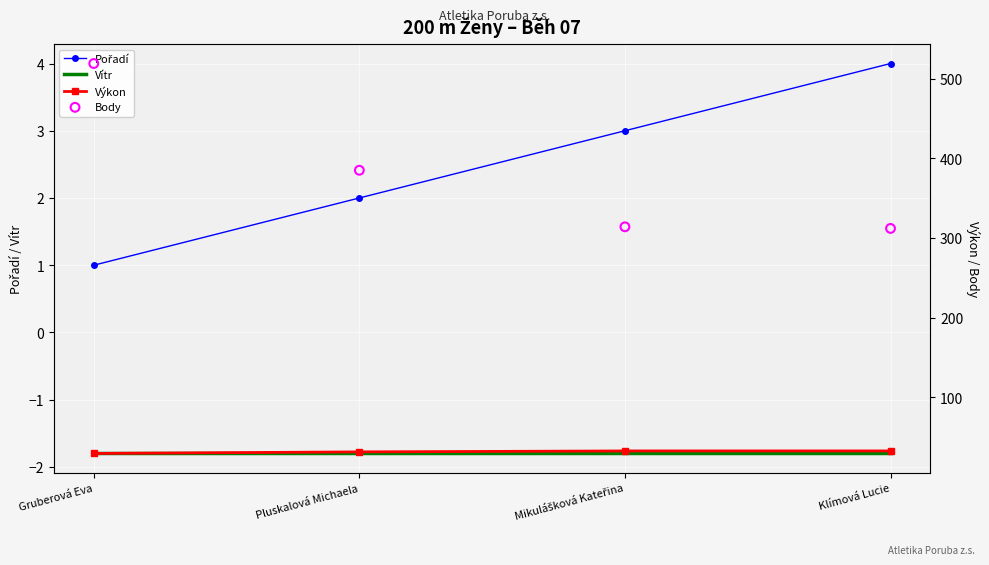

At how many categories does at least one series exceed 136?

4